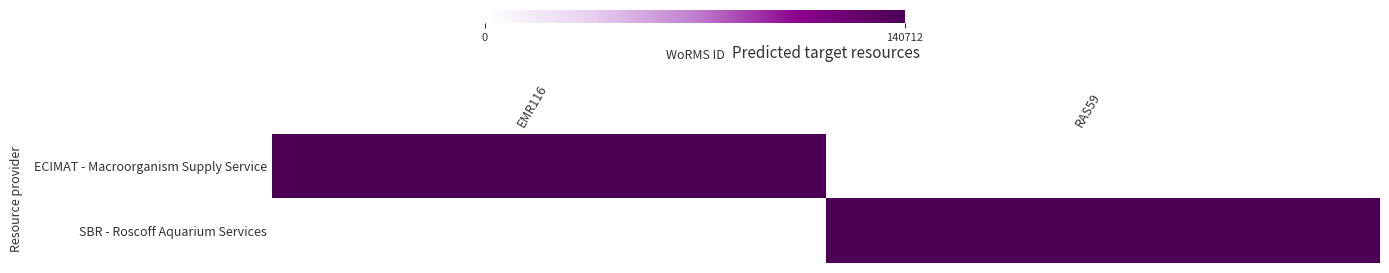

What is the total value across all series at EMR116?

140712